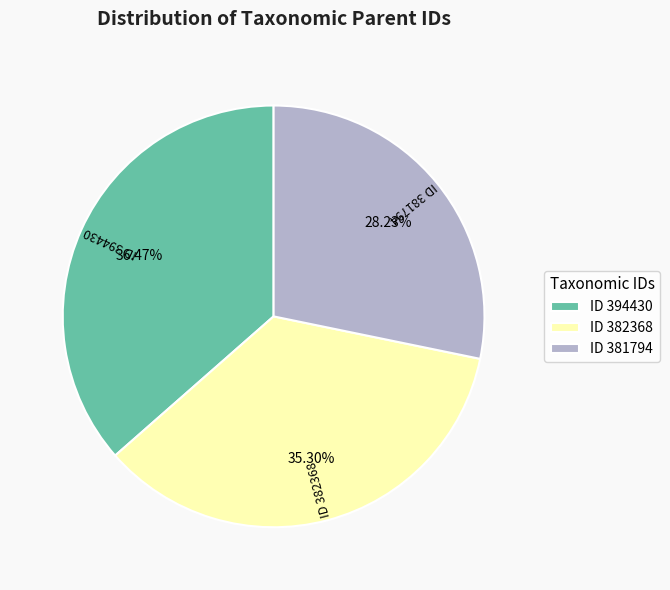

Is there any slice that represents more than half of the pie?

No